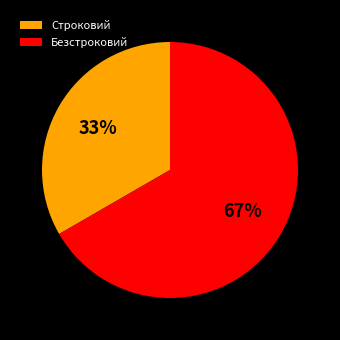

To the nearest percent, what portion does Безстроковий represent?

67%